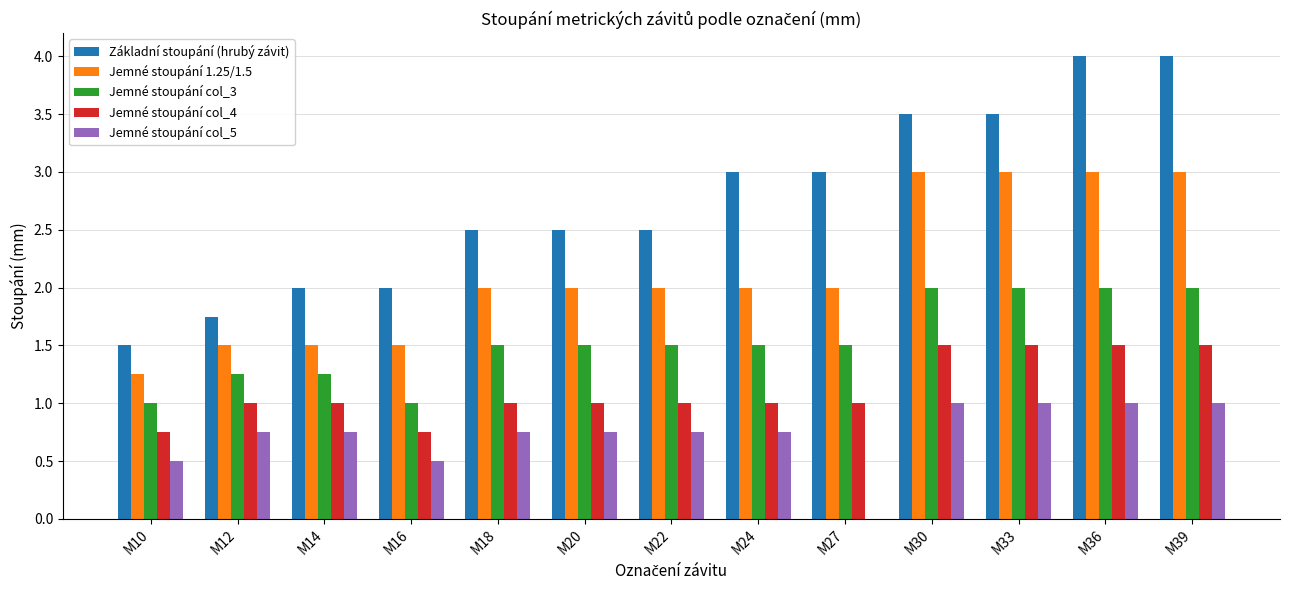

What is the highest value of the Jemné stoupání col_5 series?

1.0